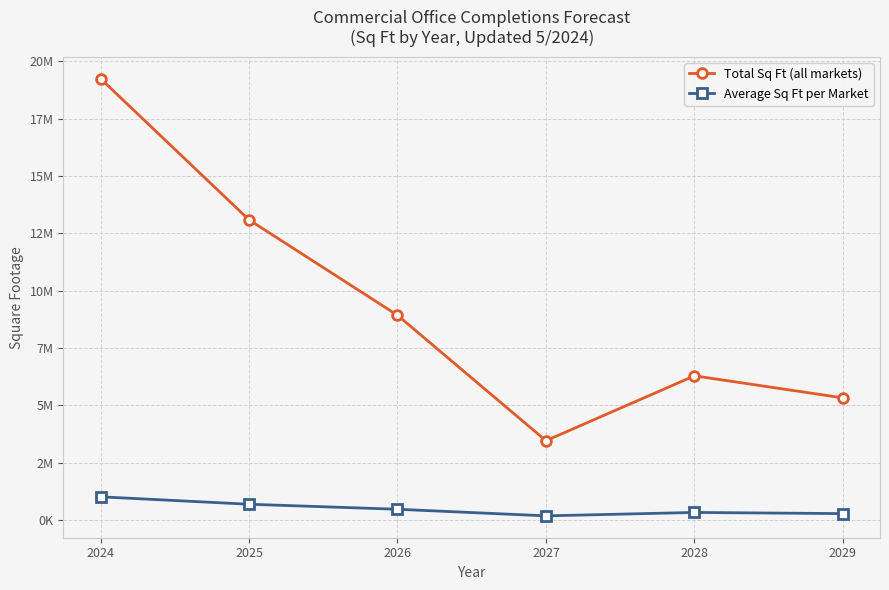

True or false: Average Sq Ft per Market and Total Sq Ft (all markets) intersect in this chart.

False